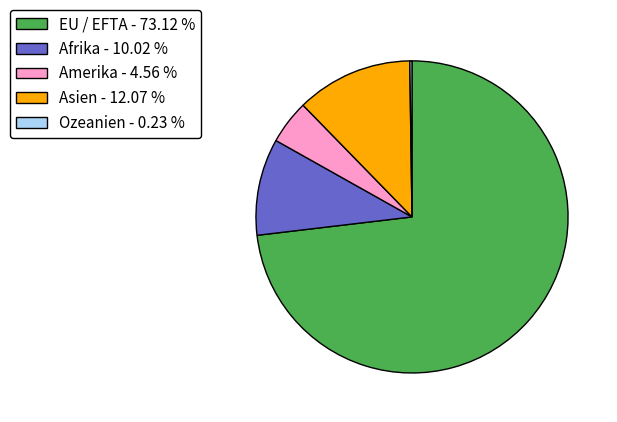

What is the ratio of the value at Afrika to the value at Asien?

0.8